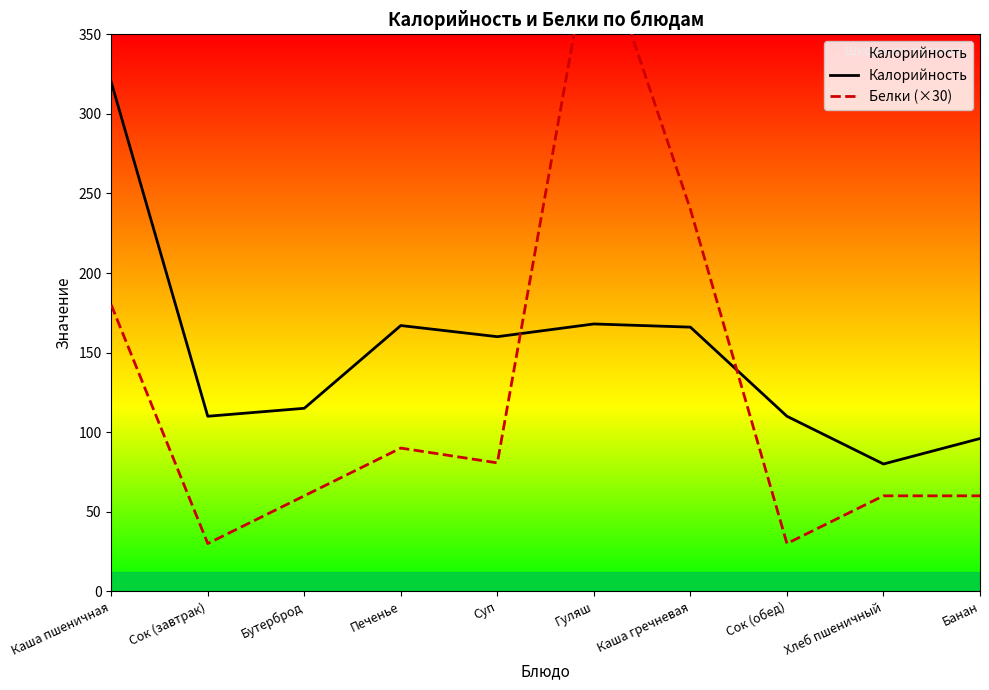

Between Печенье and Гуляш, which series saw the biggest shift?

Белки (×30)